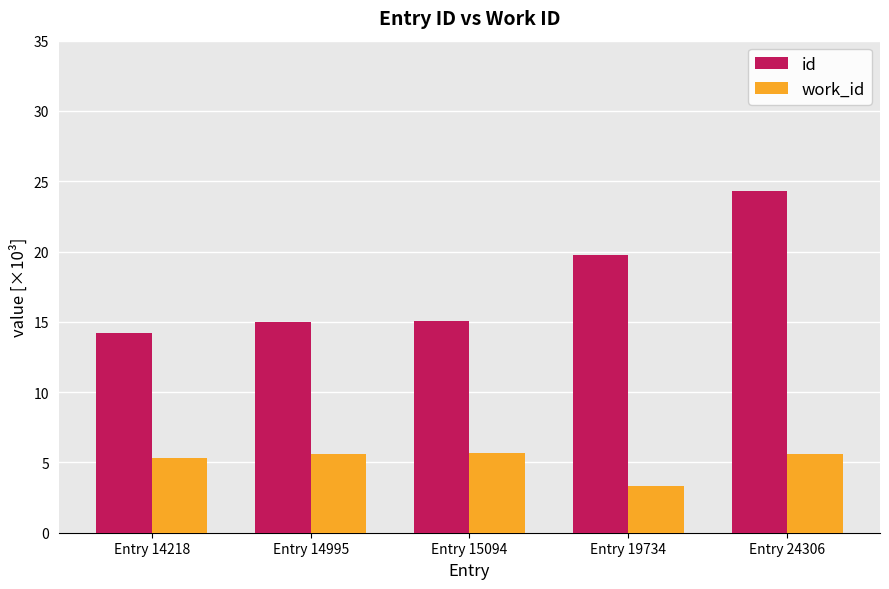

At which category does the chart reach its peak across all series?

Entry 24306